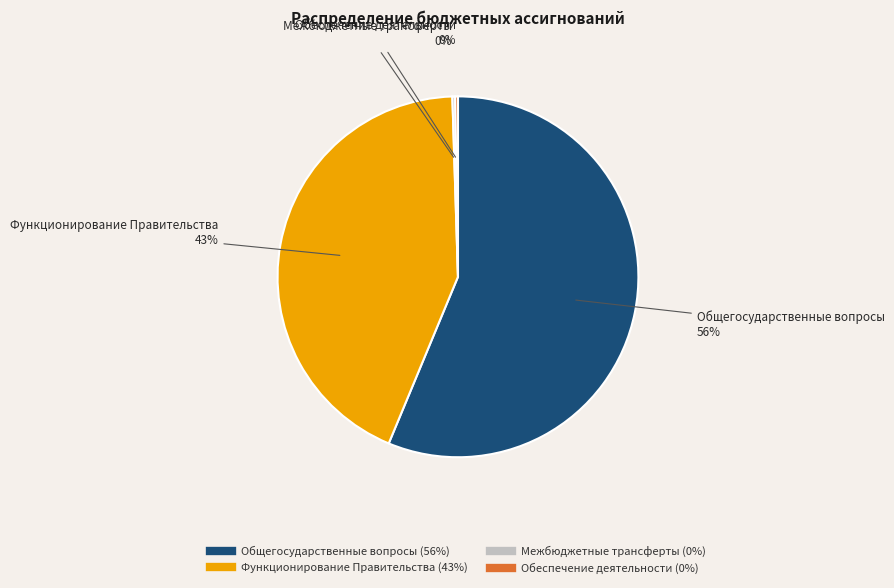

To the nearest percent, what is the average slice percentage?

25%